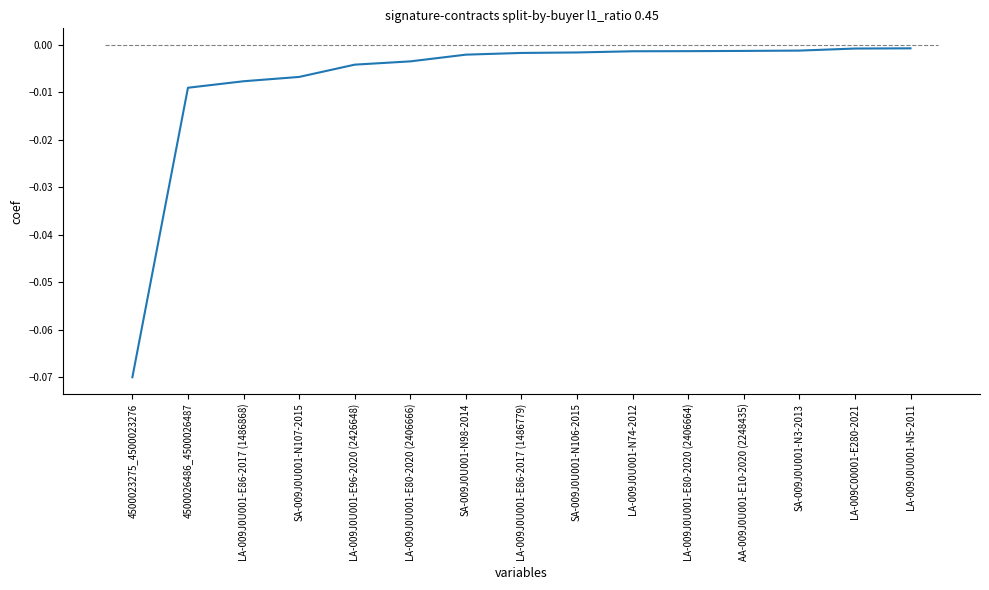

What is the sum of all values?

-0.1